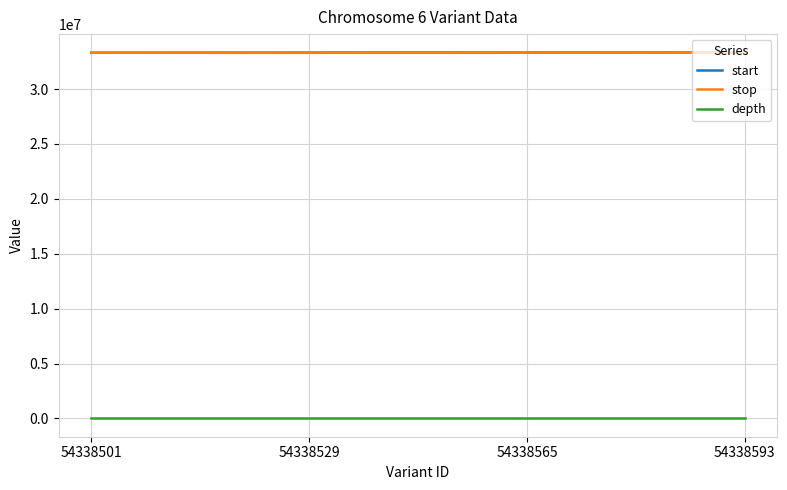

True or false: start has more than 2 points higher than both neighbors.

False